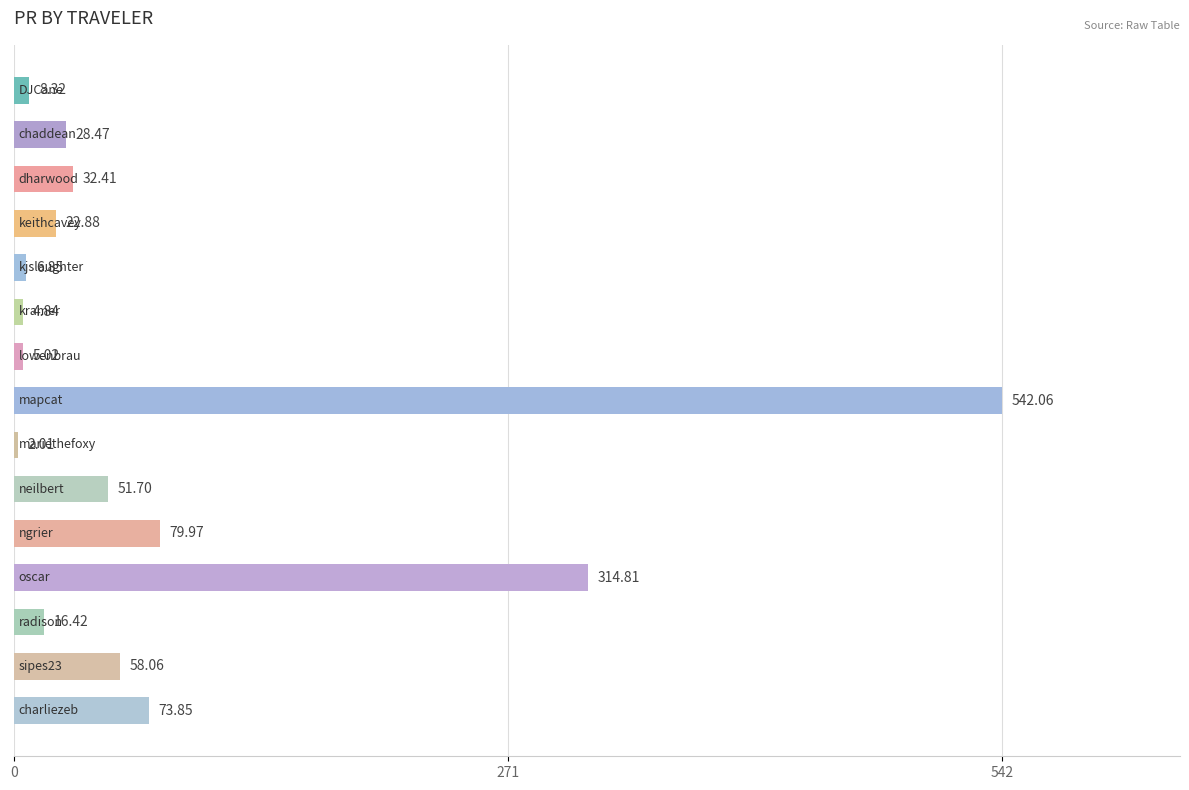

Are the bars grouped side by side (vs. stacked)?

No